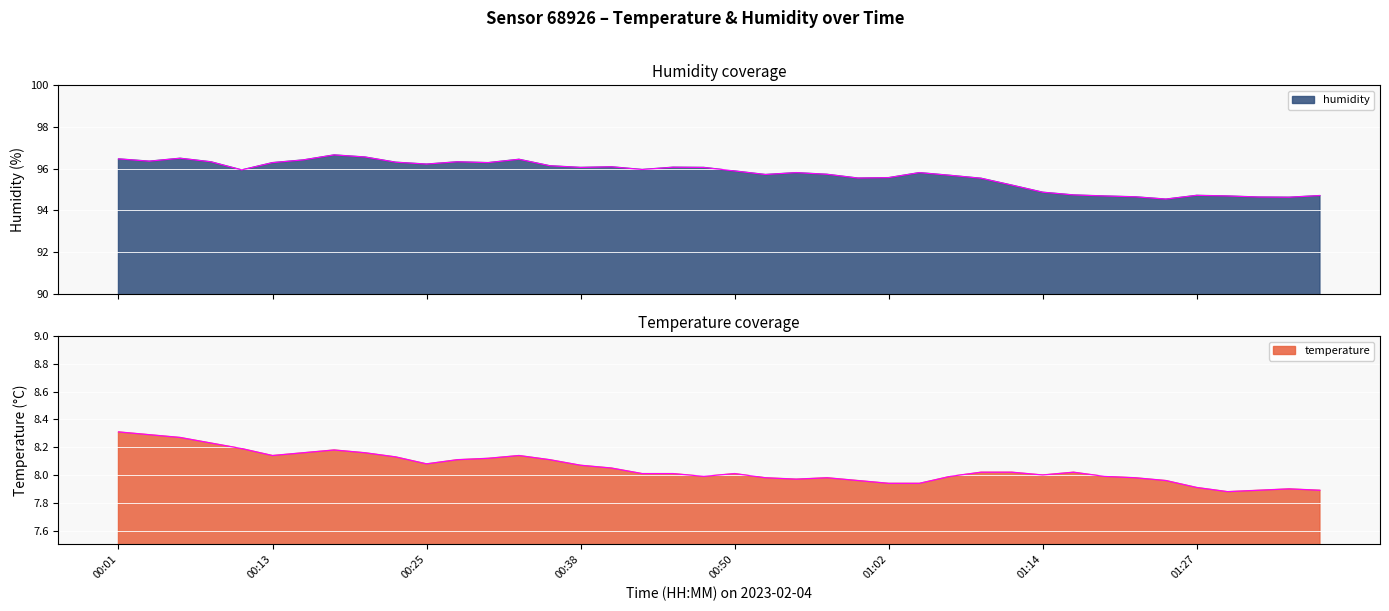

Rank the categories by temperature value from lowest to highest.

01:29, 01:32, 01:36, 01:34, 01:27, 01:02, 01:04, 01:00, 01:24, 00:55, 00:52, 00:57, 01:21, 00:47, 01:07, 01:19, 01:14, 00:43, 00:45, 00:50, 01:09, 01:12, 01:17, 00:40, 00:38, 00:25, 00:28, 00:35, 00:30, 00:23, 00:13, 00:33, 00:16, 00:21, 00:18, 00:11, 00:08, 00:06, 00:04, 00:01